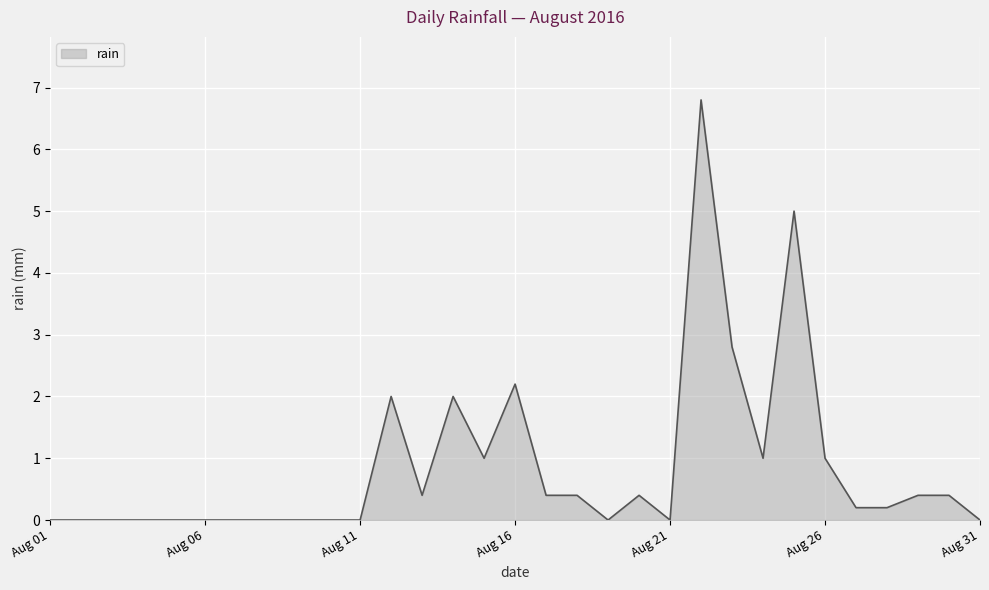

What is the maximum value shown in the chart?

6.8